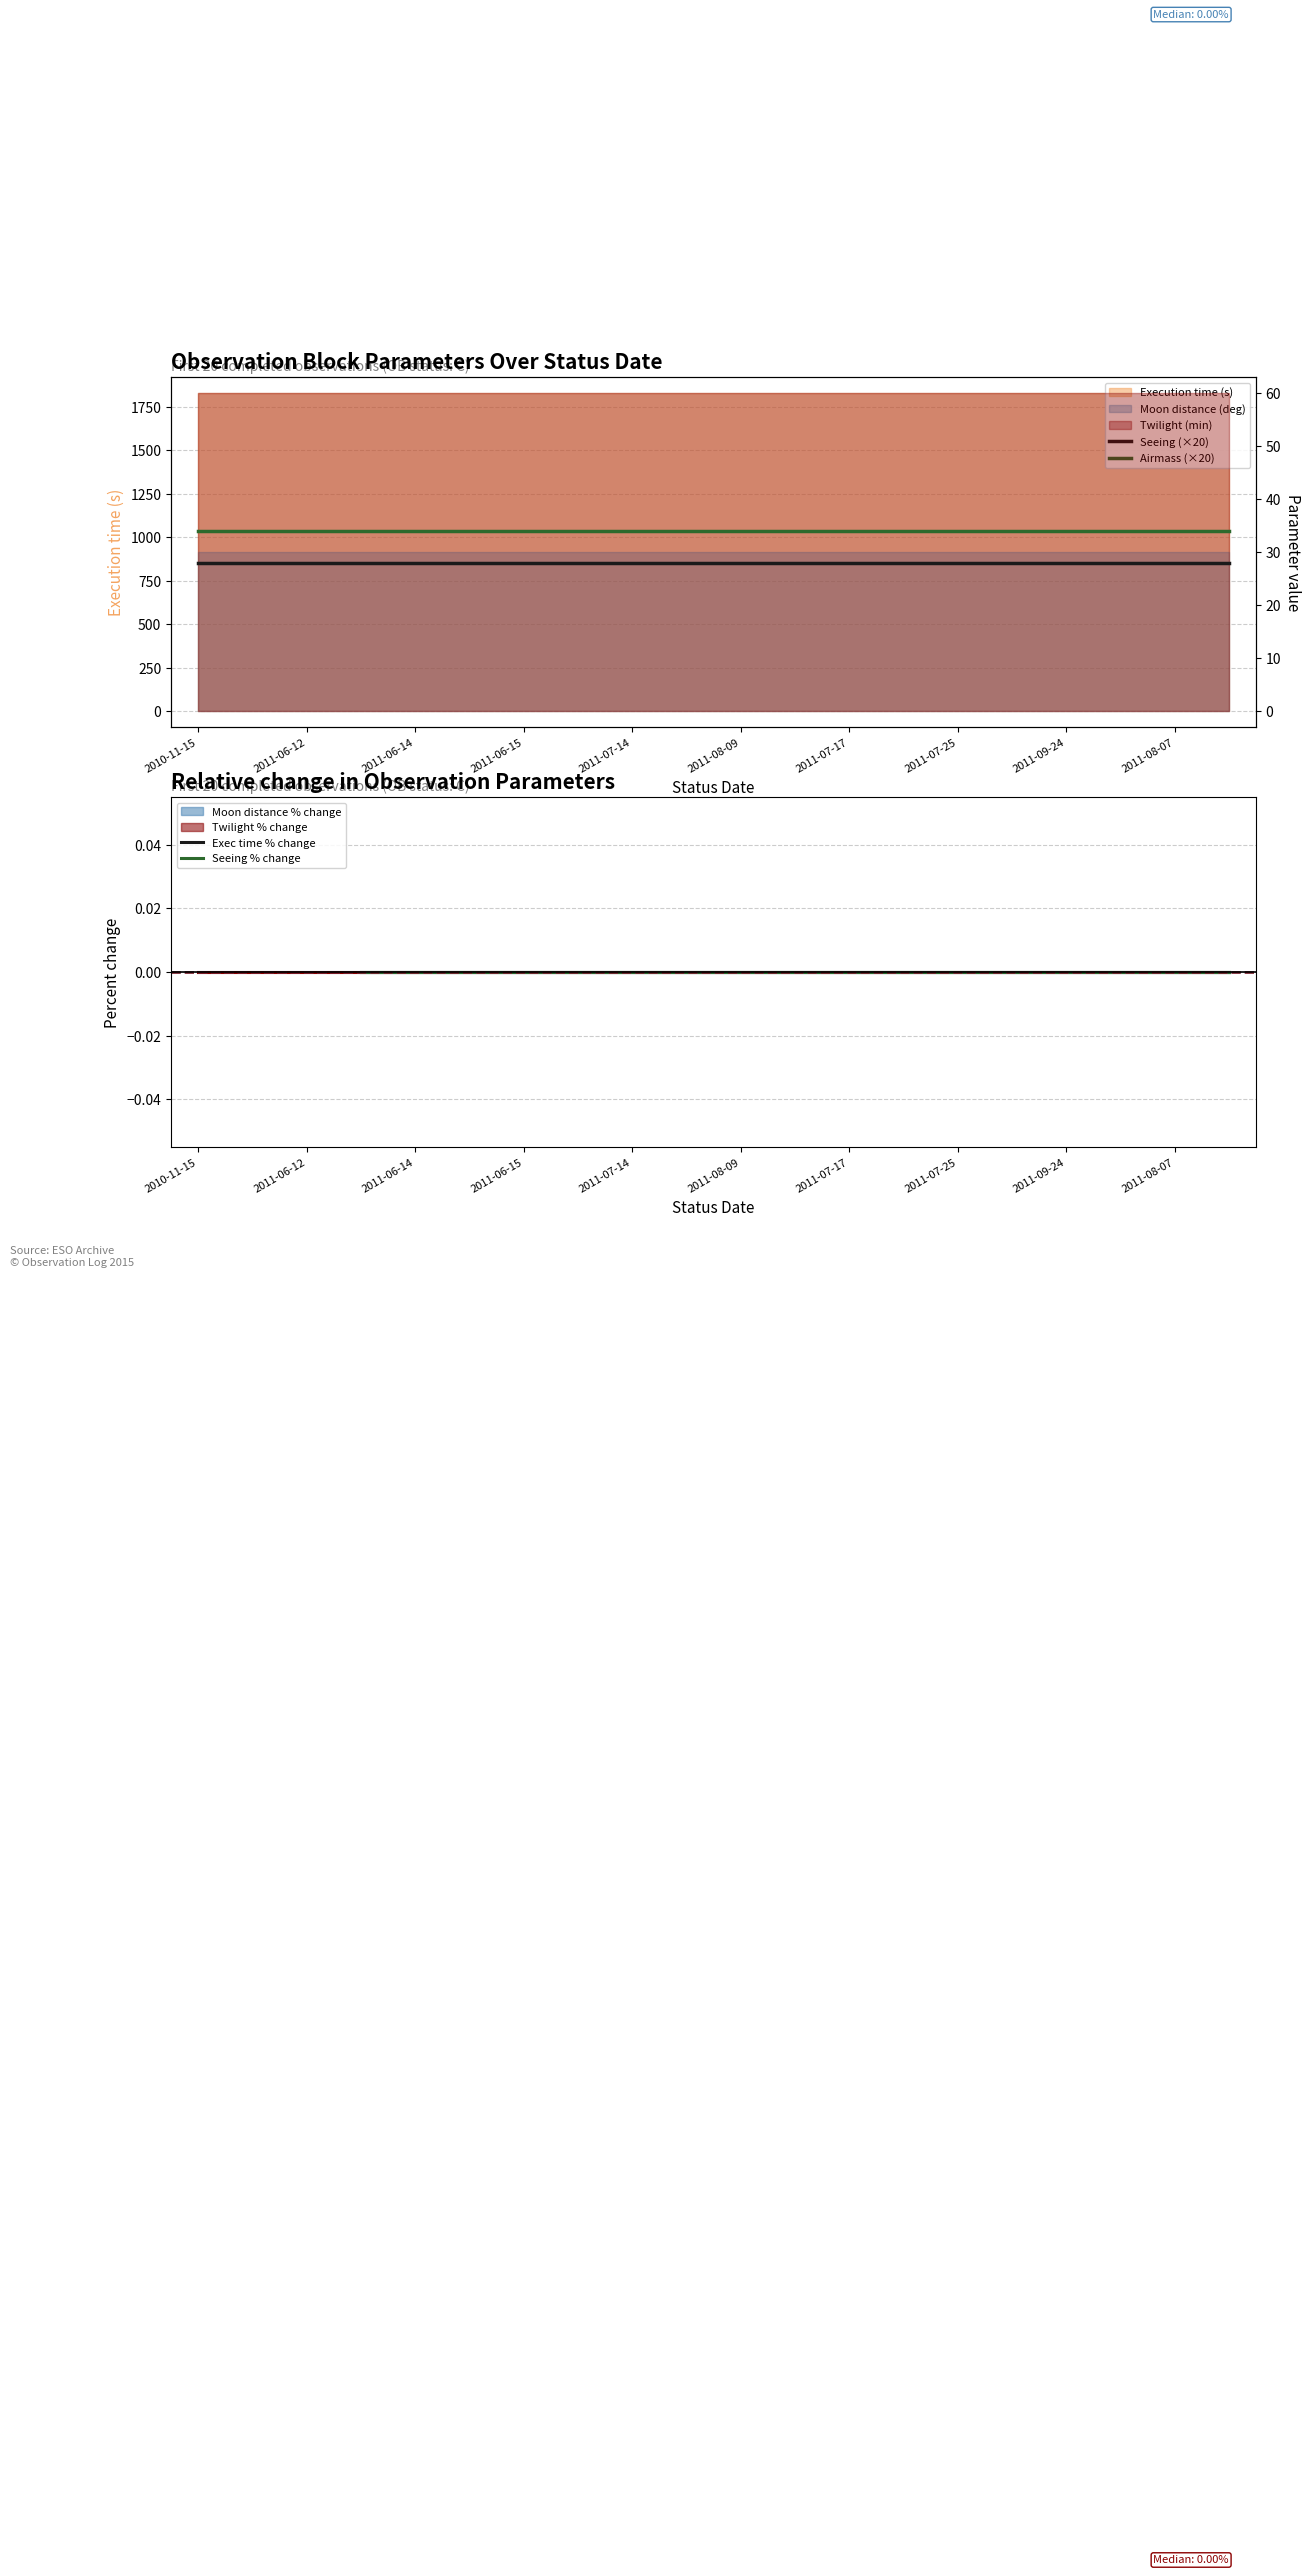

What is the minimum value for Seeing (×20)?

28.0